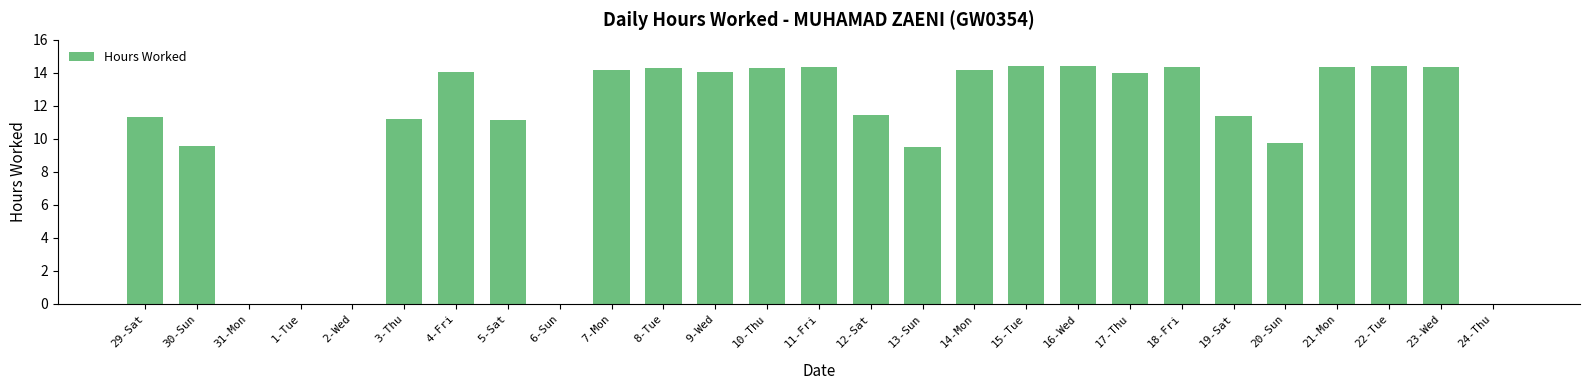

What is the greatest value displayed?

14.4